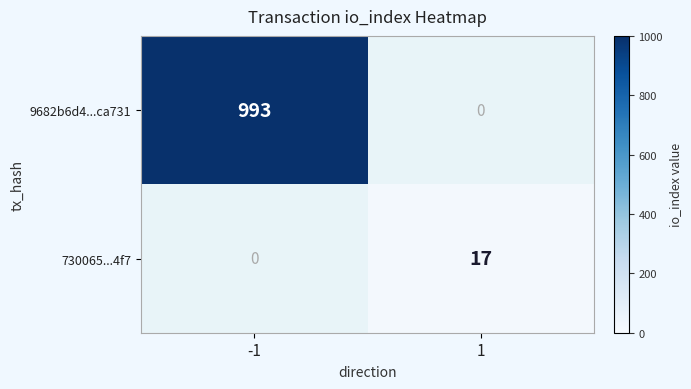

What is the greatest value displayed?

993.0